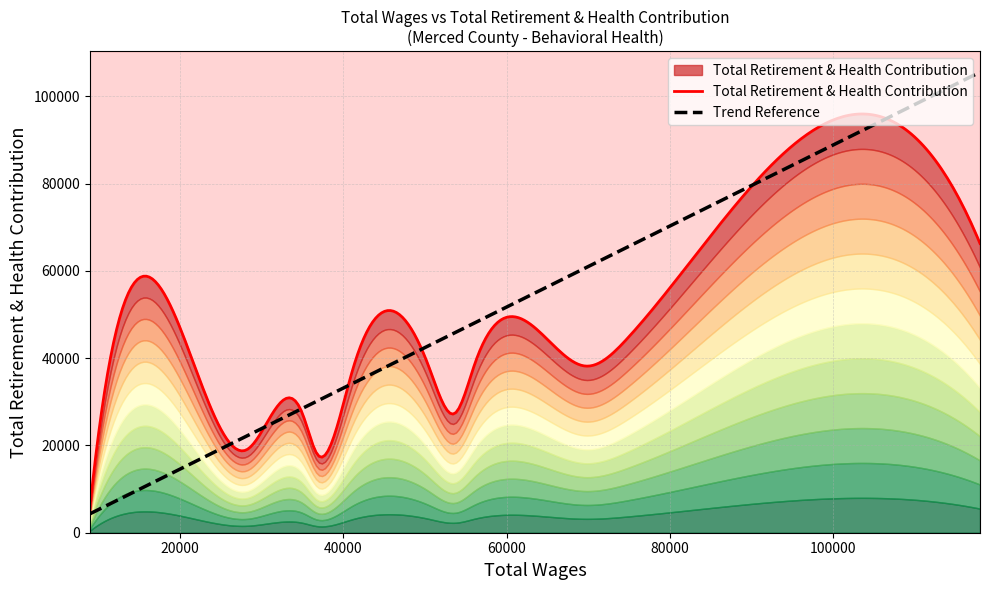

Rank the categories by value from lowest to highest.

12, 8, 10, 11, 9, 5, 7, 6, 3, 4, 2, 1, 0